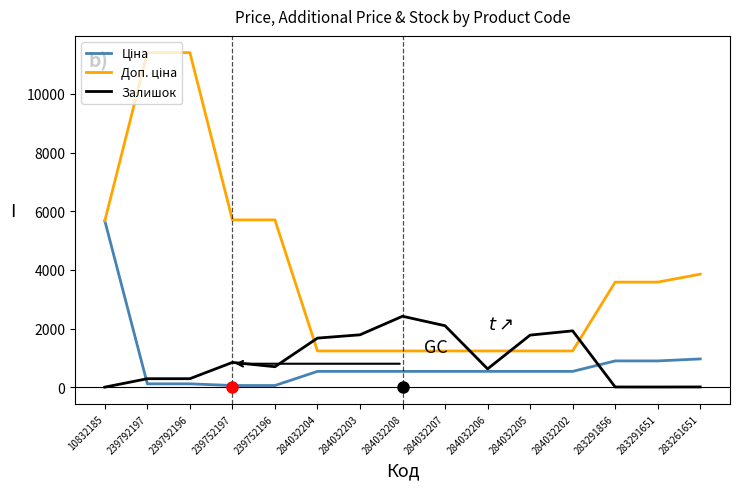

The Залишок series shows 2419.0 at 284032208. True or false?

True